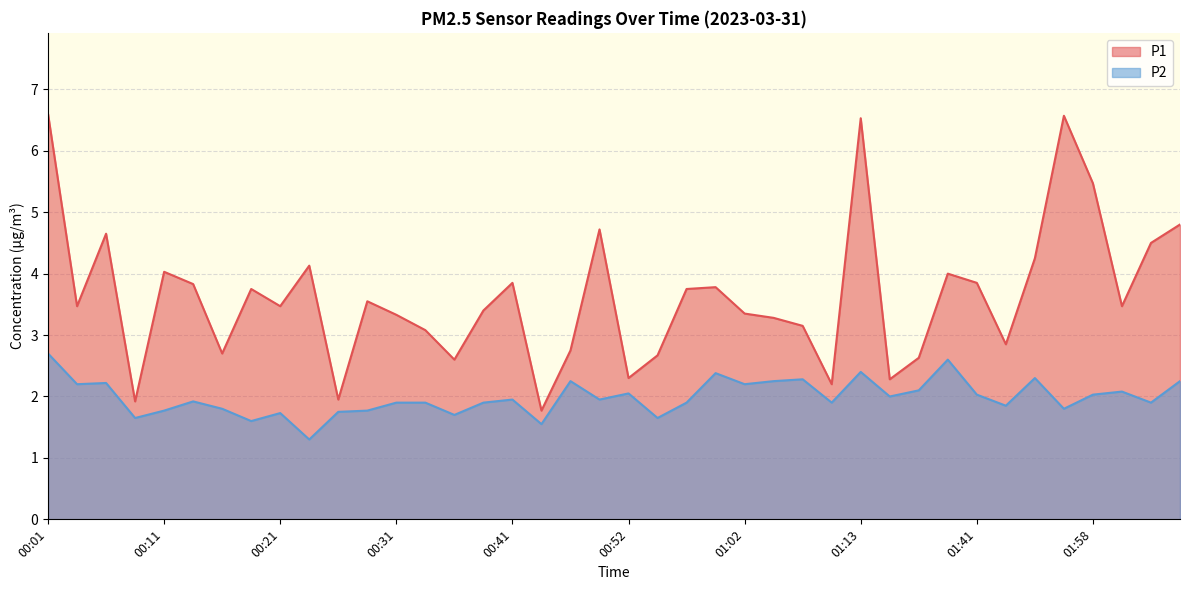

At how many categories does at least one series exceed 3?

28